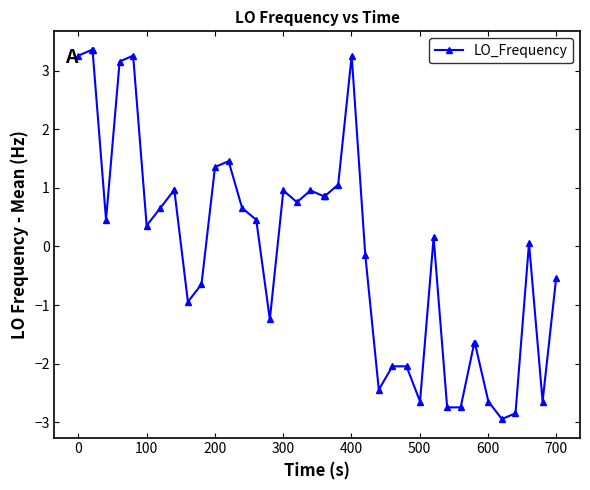

What is the value of the 3rd point from the left?

3.4